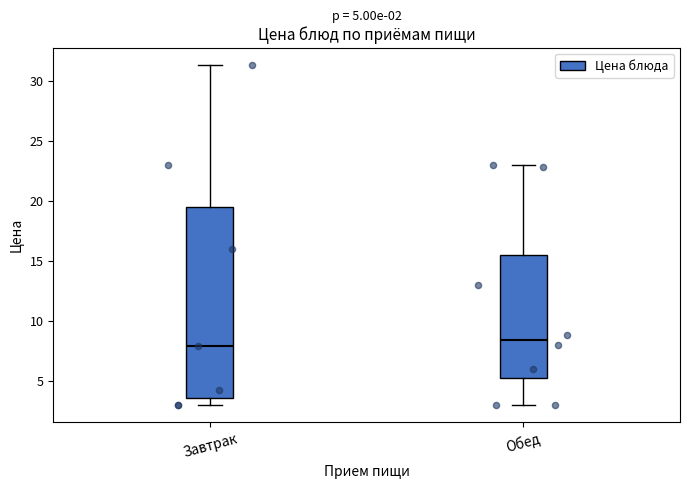

Which box is the tallest, from its lower edge to its upper edge?

Завтрак